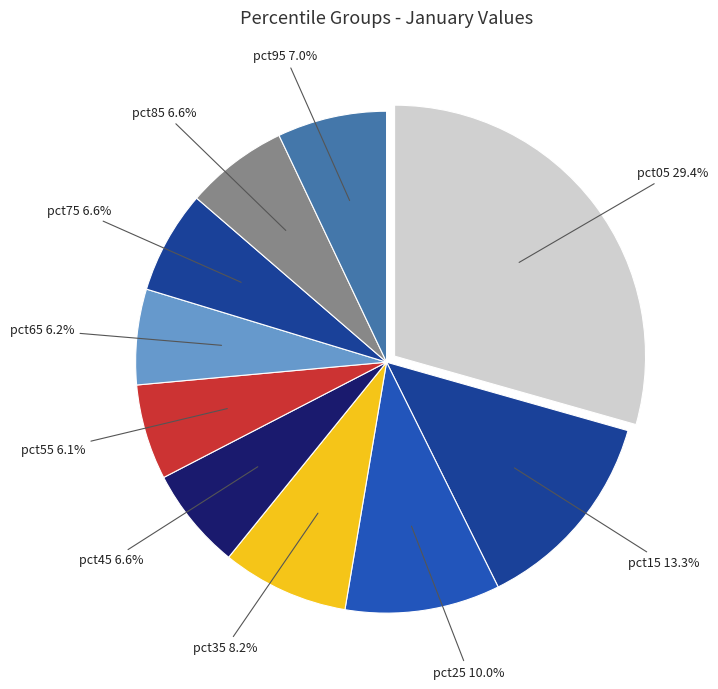

Do pct85 and pct65 together represent more than half of the pie?

No